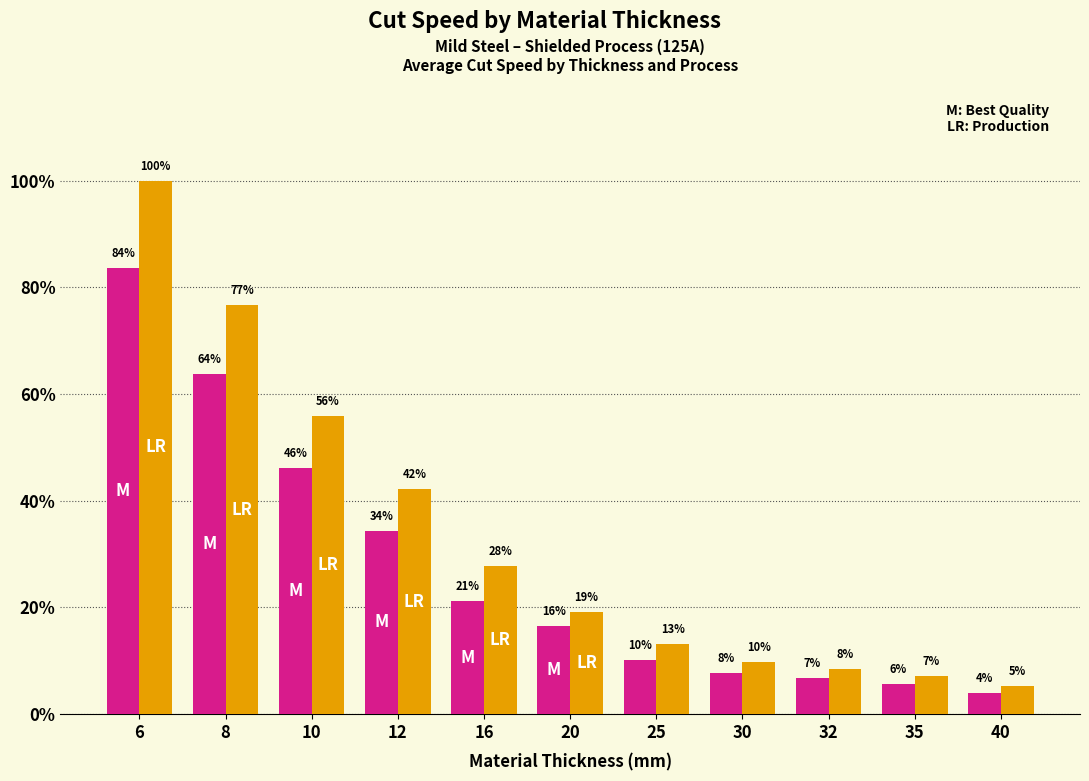

Reading left to right, list all the values displayed in this chart.

Best Quality: 4980	3800	2750	2050	1260	980	610	460	400	340	240
Production: 5960	4570	3330	2510	1660	1140	780	580	500	430	310